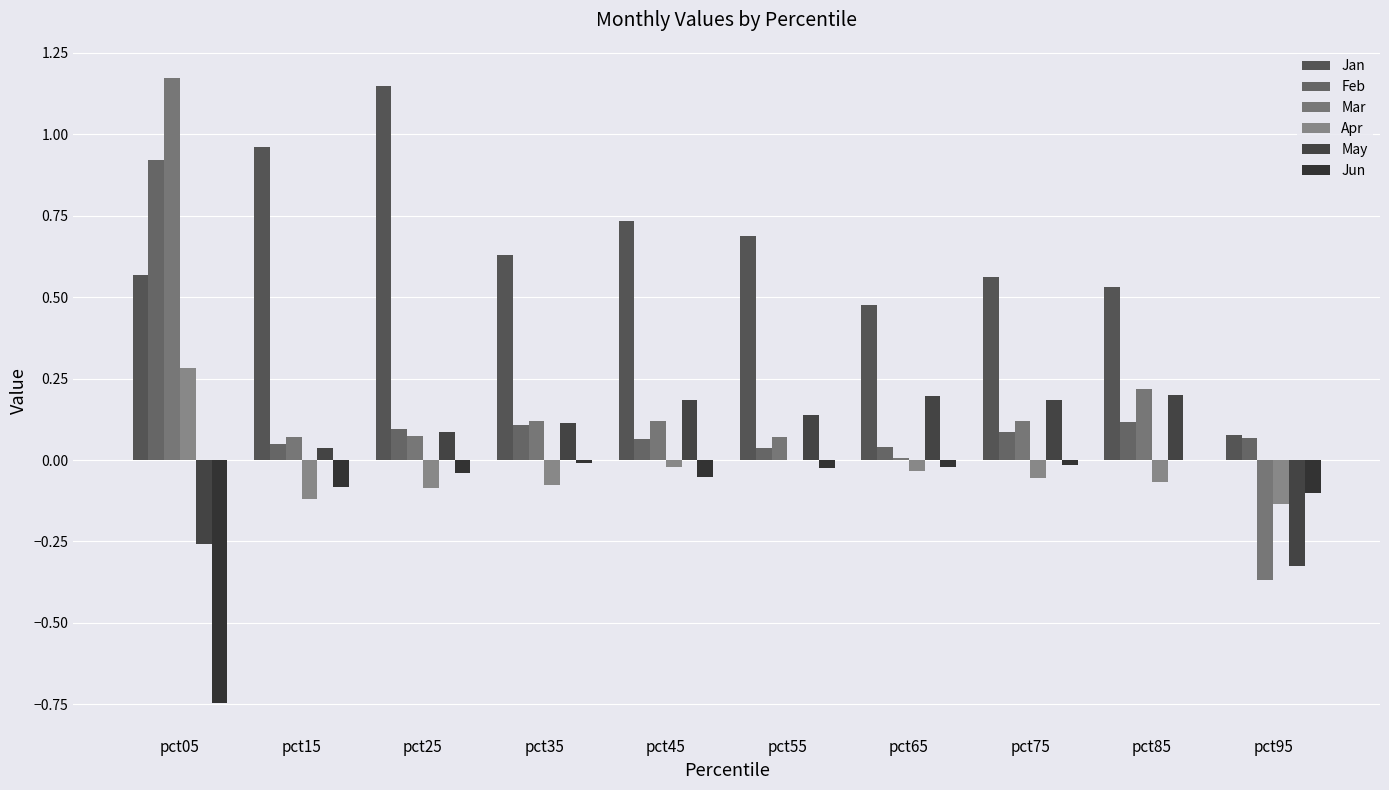

Reading left to right, transcribe all the data shown in this chart.

Jan: pct05=0.6	pct15=1.0	pct25=1.1	pct35=0.6	pct45=0.7	pct55=0.7	pct65=0.5	pct75=0.6	pct85=0.5	pct95=0.1
Feb: pct05=0.9	pct15=0.0	pct25=0.1	pct35=0.1	pct45=0.1	pct55=0.0	pct65=0.0	pct75=0.1	pct85=0.1	pct95=0.1
Mar: pct05=1.2	pct15=0.1	pct25=0.1	pct35=0.1	pct45=0.1	pct55=0.1	pct65=0.0	pct75=0.1	pct85=0.2	pct95=-0.4
Apr: pct05=0.3	pct15=-0.1	pct25=-0.1	pct35=-0.1	pct45=-0.0	pct55=0.0	pct65=-0.0	pct75=-0.1	pct85=-0.1	pct95=-0.1
May: pct05=-0.3	pct15=0.0	pct25=0.1	pct35=0.1	pct45=0.2	pct55=0.1	pct65=0.2	pct75=0.2	pct85=0.2	pct95=-0.3
Jun: pct05=-0.7	pct15=-0.1	pct25=-0.0	pct35=-0.0	pct45=-0.1	pct55=-0.0	pct65=-0.0	pct75=-0.0	pct85=0.0	pct95=-0.1